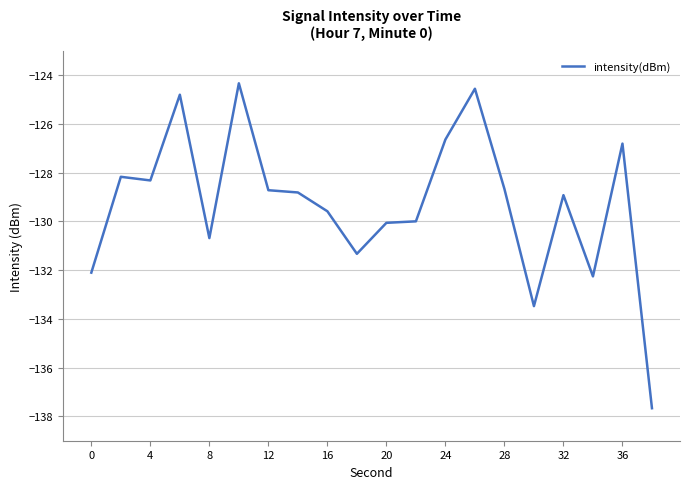

What is the difference between the maximum and minimum values?

13.3